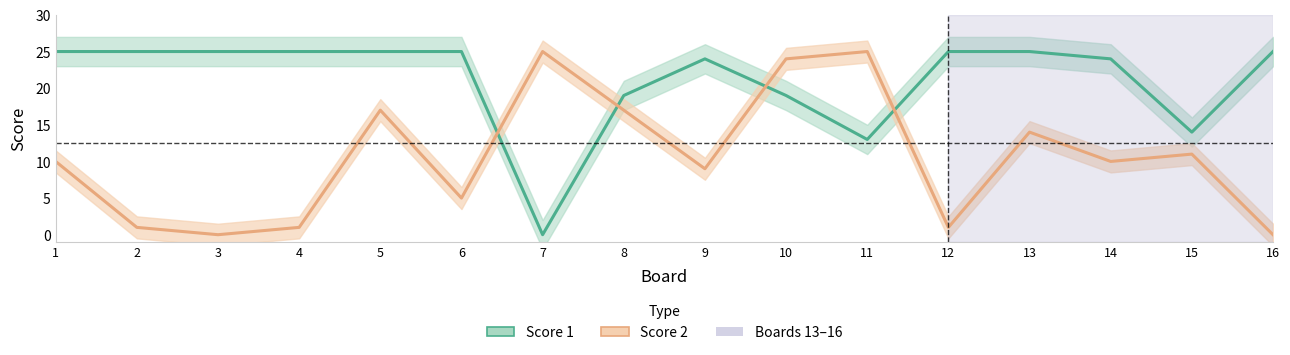

Does the chart display data point markers on the line(s)?

No